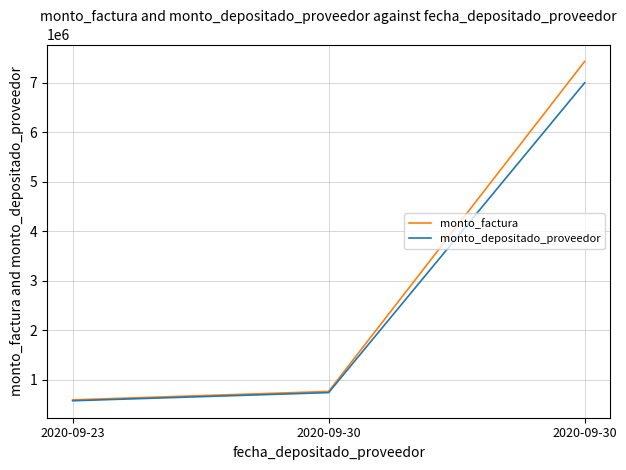

What is the difference between the highest and lowest values at 2020-09-23?

18236